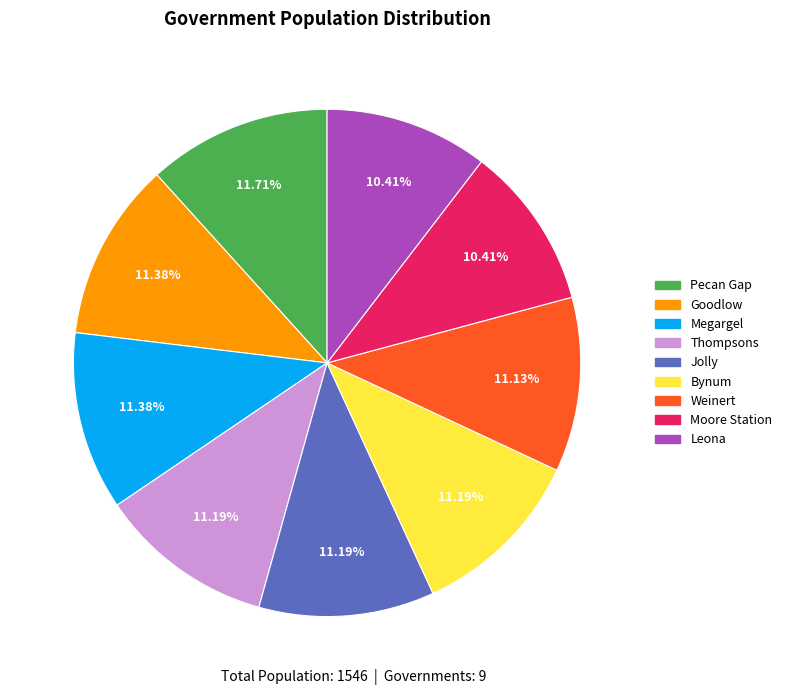

Is the sum of Thompsons and Goodlow greater than half?

No